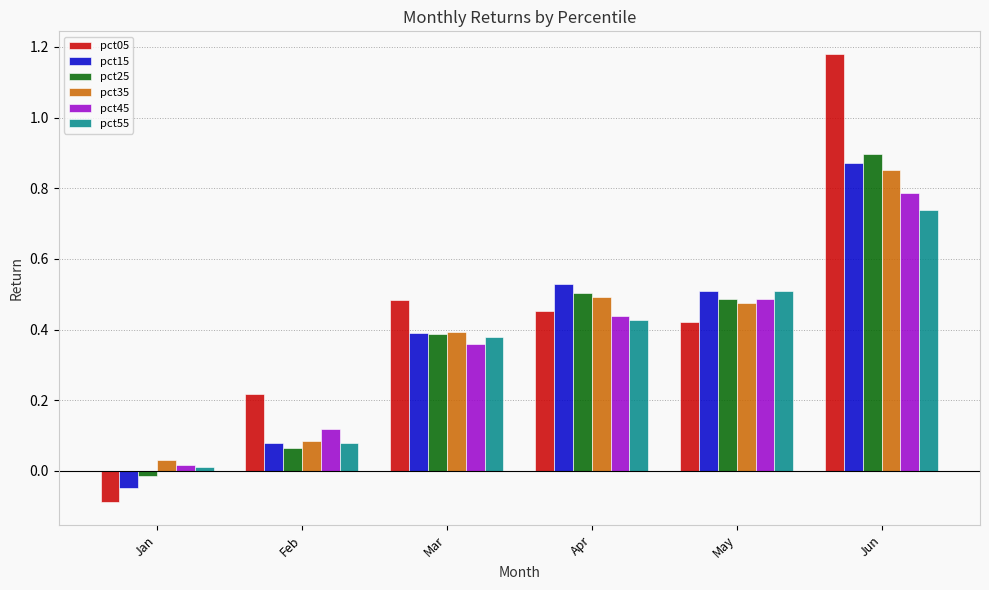

What is the difference between the pct55 values at Mar and Feb?

0.3